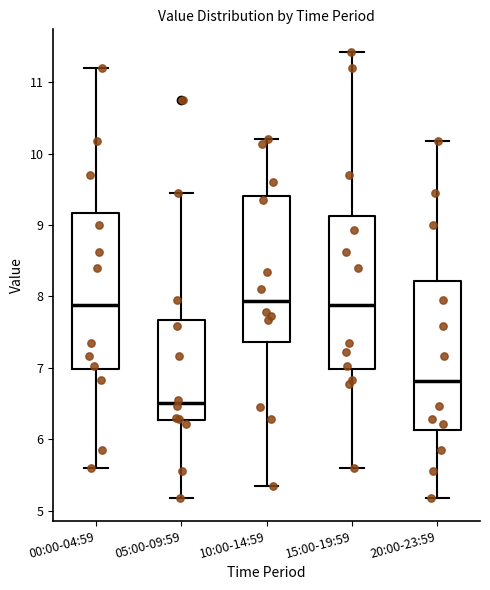

Reading left to right, read every box against the y-axis: the position of its median line, the range the box covers, and the ends of its whiskers. The values are not printed on the chart, so give them approximately, as read against the axis.

00:00-04:59: median 7.9, box 7.0 to 9.2, whiskers 5.6 to 11.2
05:00-09:59: median 6.5, box 6.3 to 7.7, whiskers 5.2 to 9.5
10:00-14:59: median 7.9, box 7.4 to 9.4, whiskers 5.4 to 10.2
15:00-19:59: median 7.9, box 7.0 to 9.1, whiskers 5.6 to 11.4
20:00-23:59: median 6.8, box 6.1 to 8.2, whiskers 5.2 to 10.2